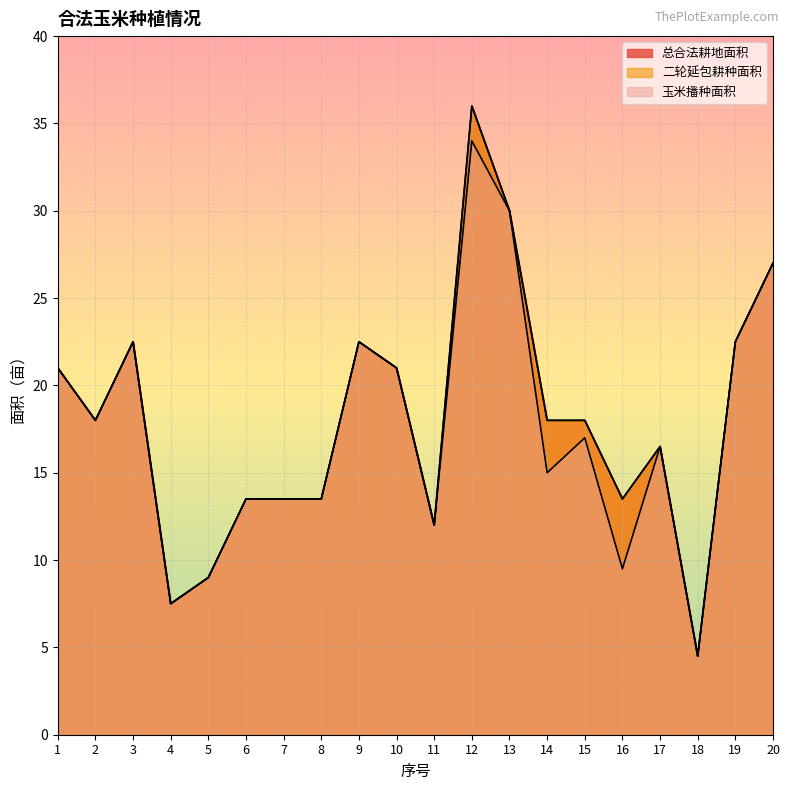

Reading left to right, transcribe all the data shown in this chart.

总合法耕地面积: 21.0	18.0	22.5	7.5	9.0	13.5	13.5	13.5	22.5	21.0	12.0	36.0	30.0	18.0	18.0	13.5	16.5	4.5	22.5	27.0
二轮延包耕种面积: 21.0	18.0	22.5	7.5	9.0	13.5	13.5	13.5	22.5	21.0	12.0	36.0	30.0	18.0	18.0	13.5	16.5	4.5	22.5	27.0
玉米播种面积: 21.0	18.0	22.5	7.5	9.0	13.5	13.5	13.5	22.5	21.0	12.0	34.0	30.0	15.0	17.0	9.5	16.5	4.5	22.5	27.0